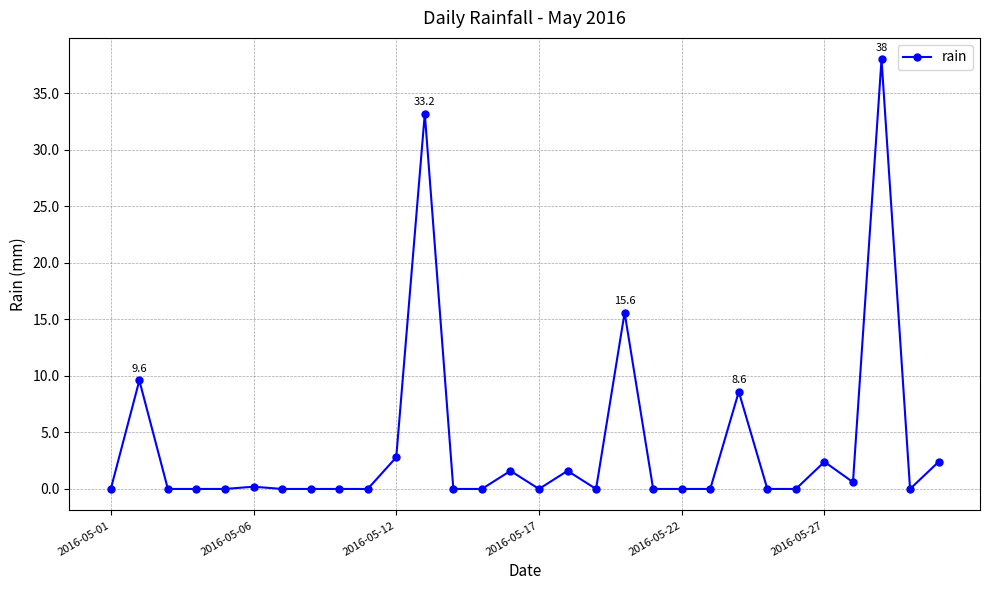

Does the chart display data point markers on the line(s)?

Yes